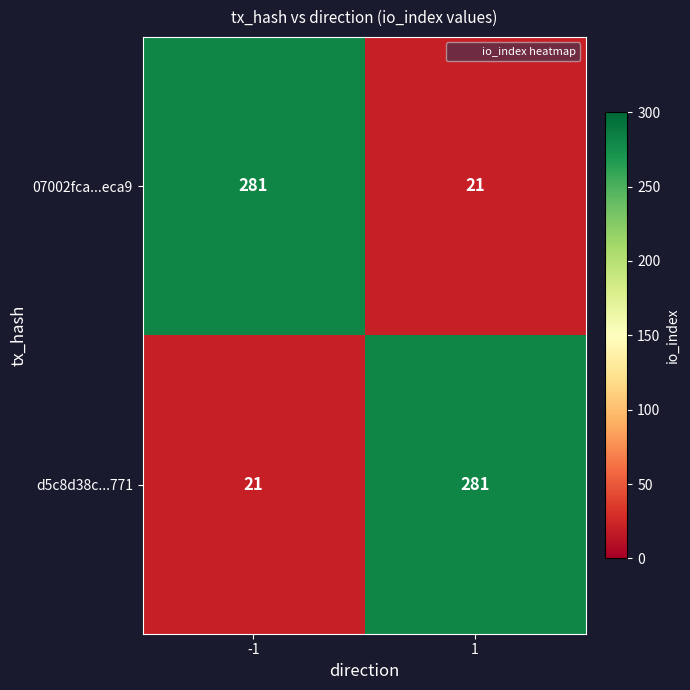

Reading left to right, what are all the values shown in this chart?

07002fca...eca9: 281	21
d5c8d38c...771: 21	281